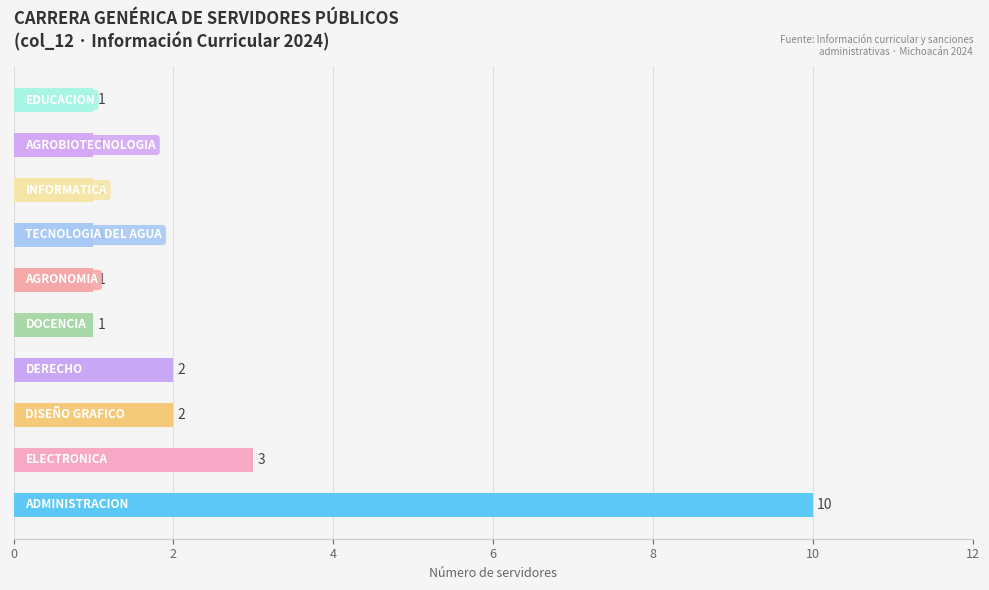

What is the difference between the maximum and minimum values?

9